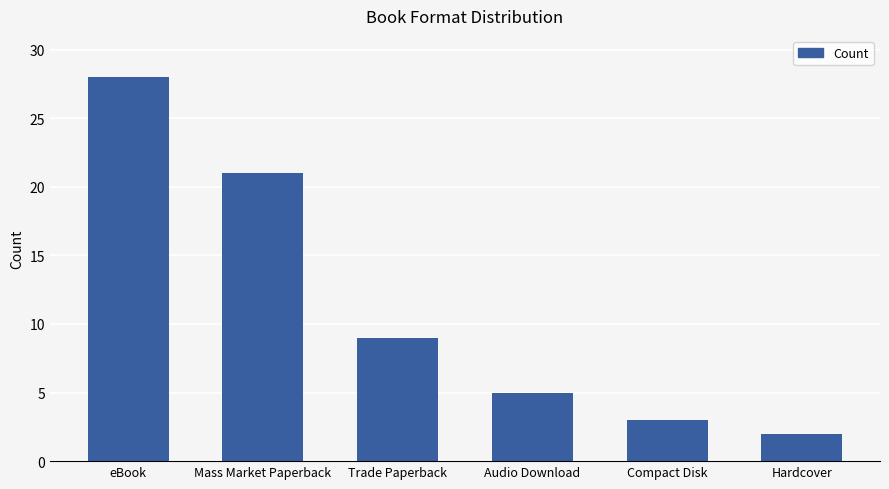

List the labels in order of value, smallest first.

Hardcover, Compact Disk, Audio Download, Trade Paperback, Mass Market Paperback, eBook